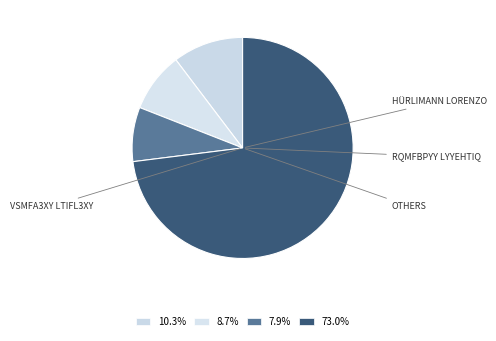

How many slices are in this pie chart?

4